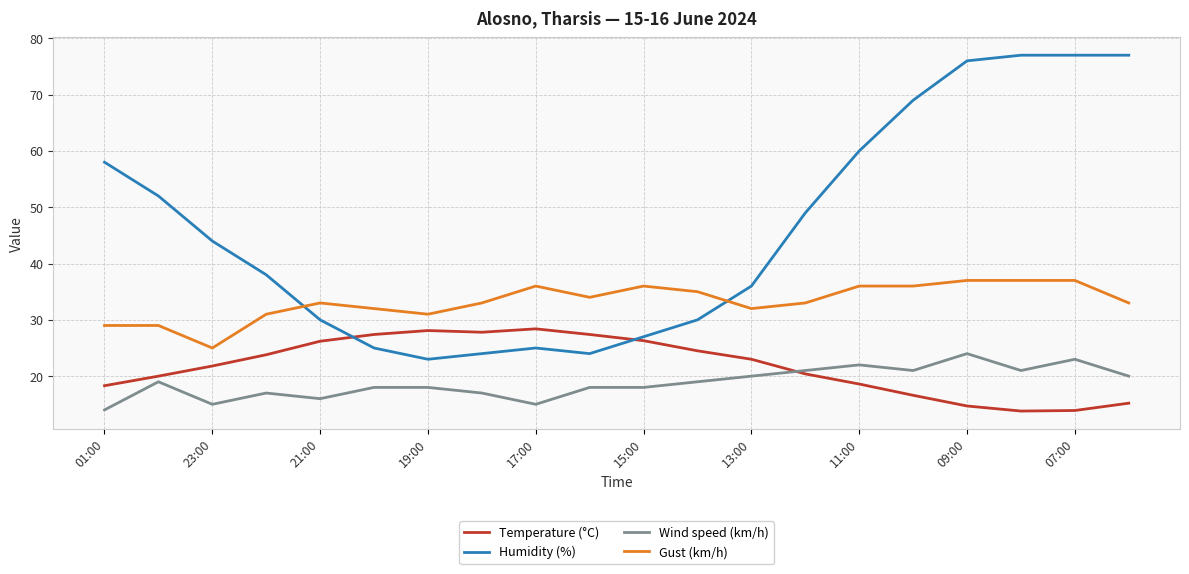

Which series has the largest range (max minus min)?

Humidity (%)